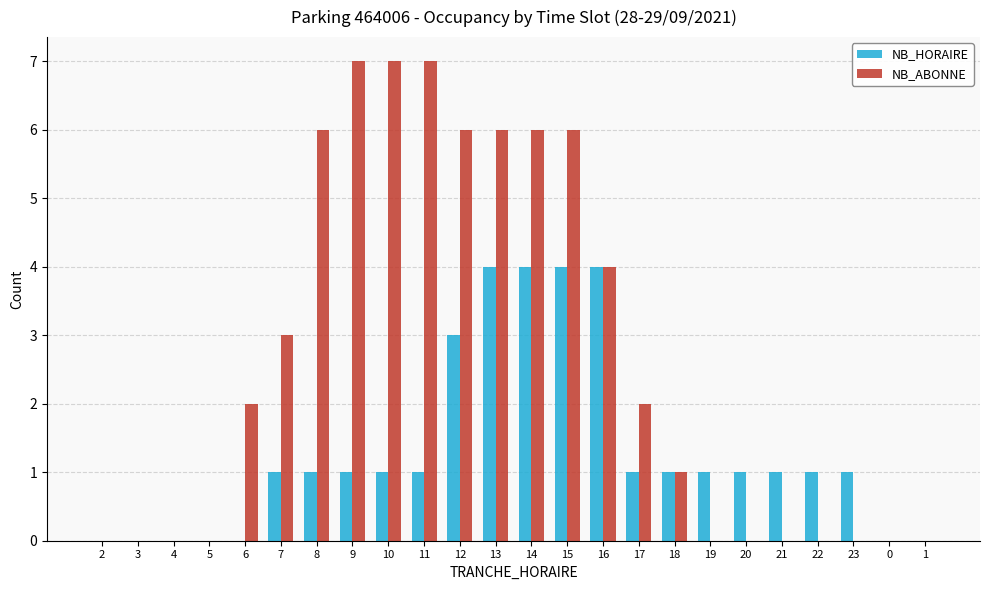

Is the value of NB_ABONNE at 21 greater than the value of NB_HORAIRE at 23?

No